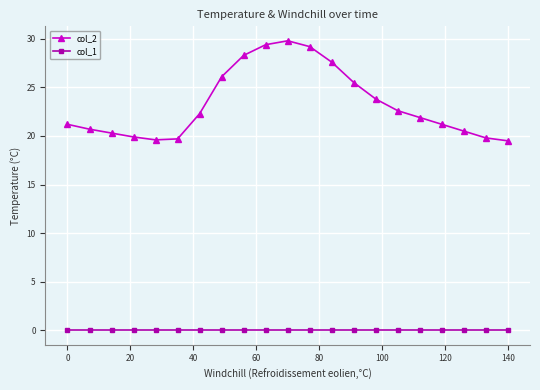

What is the greatest value displayed?

29.8